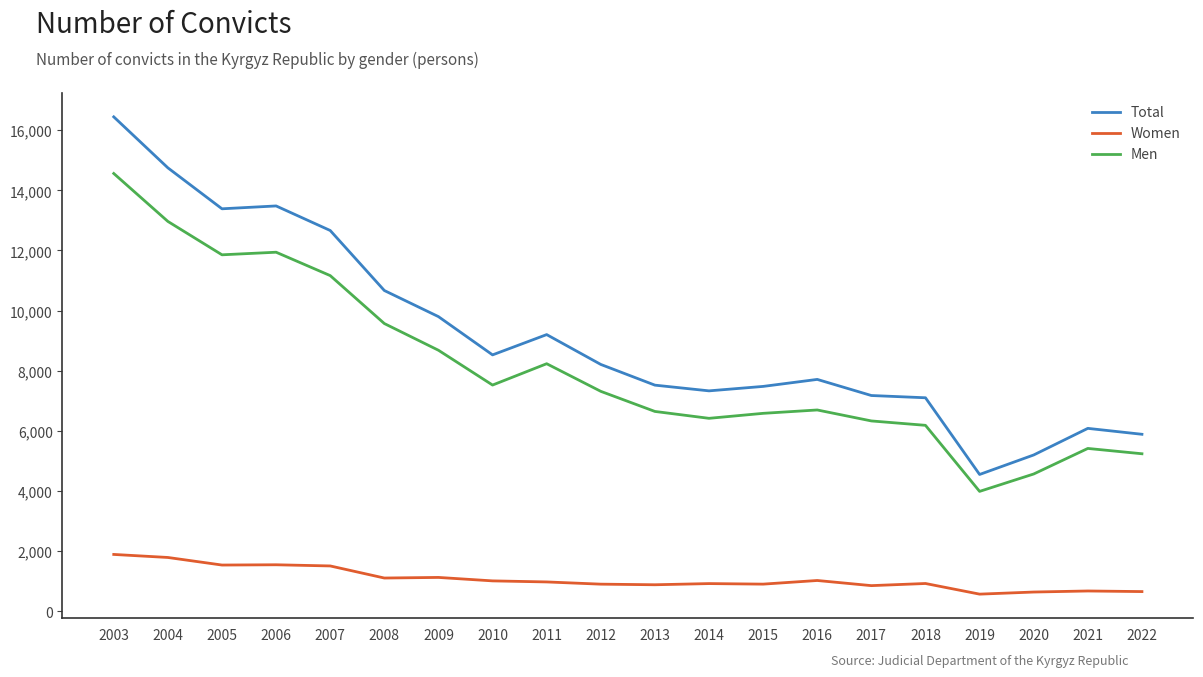

True or false: Men has more than 1 interior local peaks.

True